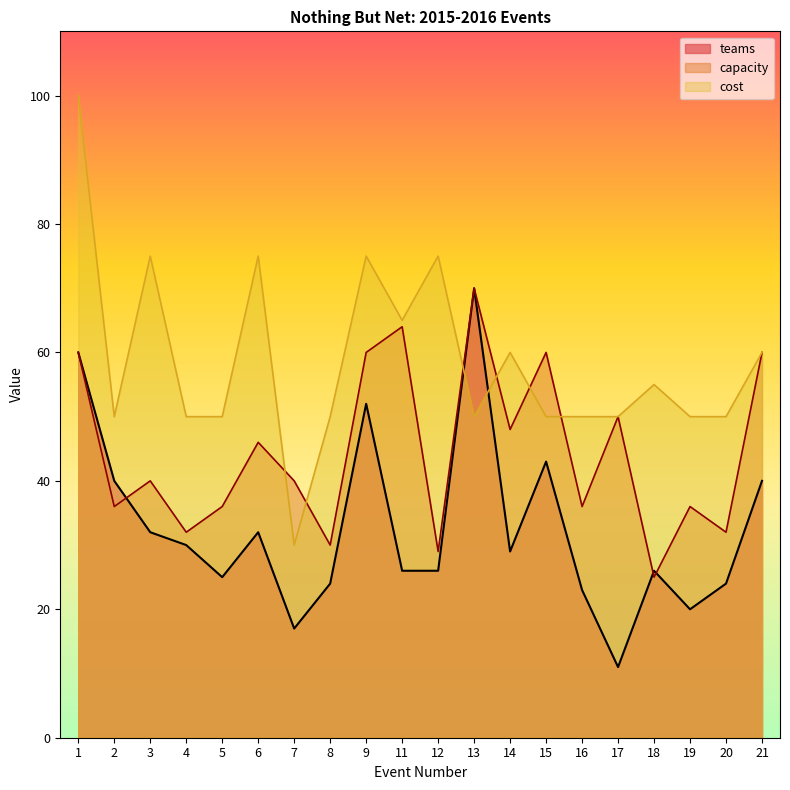

The teams series shows 52 at 9. True or false?

True